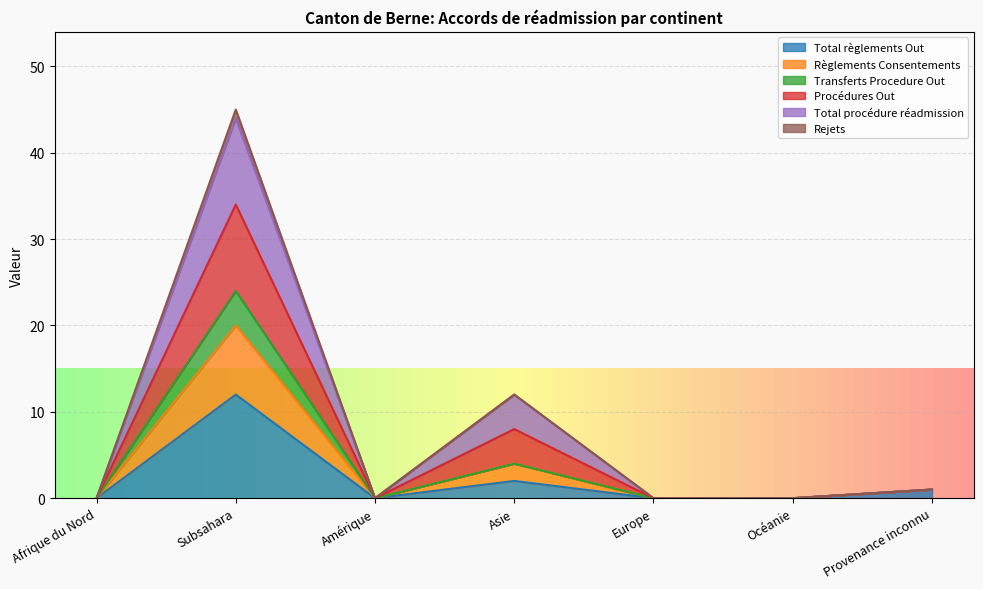

What are all the series names shown in the legend?

Total règlements Out, Règlements Consentements, Transferts Procedure Out, Procédures Out, Total procédure réadmission, Rejets